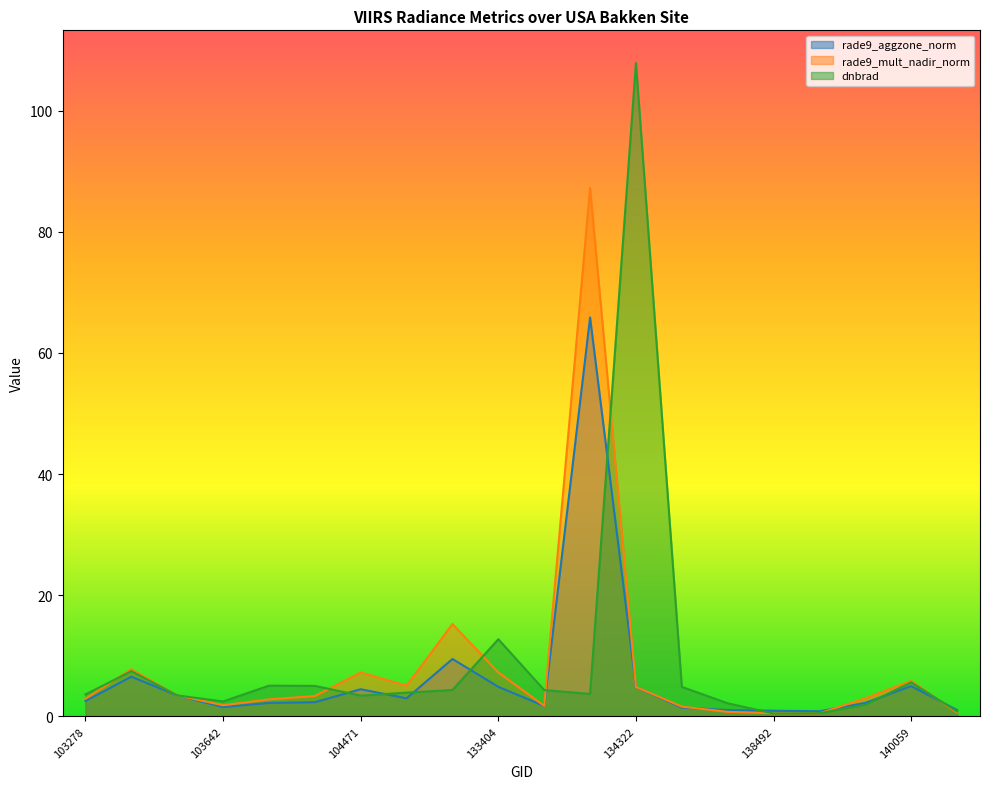

At which category does rade9_mult_nadir_norm reach its first local peak?

103396